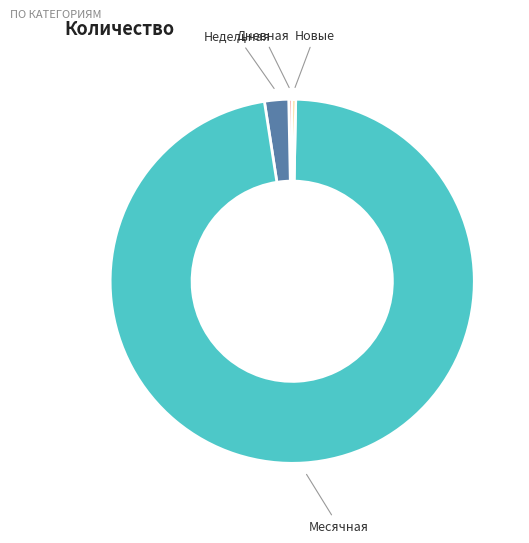

Between Дневная and Месячная, which is larger?

Месячная